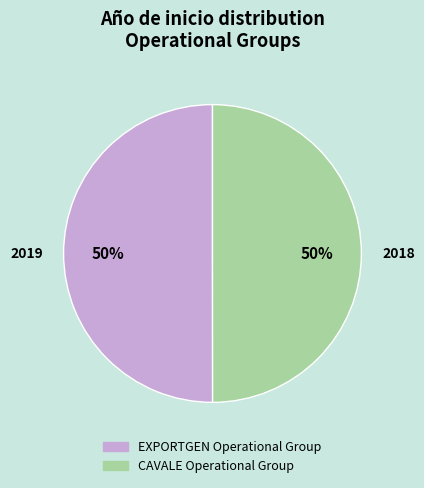

Combined, do EXPORTGEN Operational Group and CAVALE Operational Group account for over 50%?

Yes